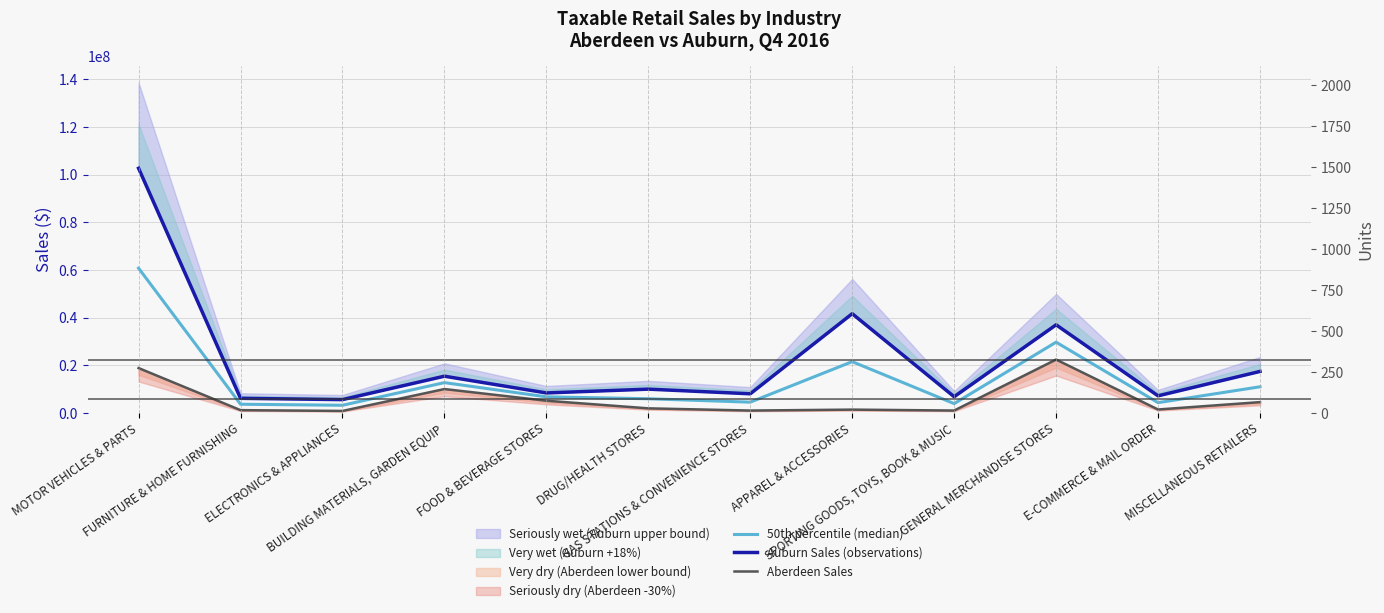

What is the label of the 9th point from the right?

BUILDING MATERIALS, GARDEN EQUIP